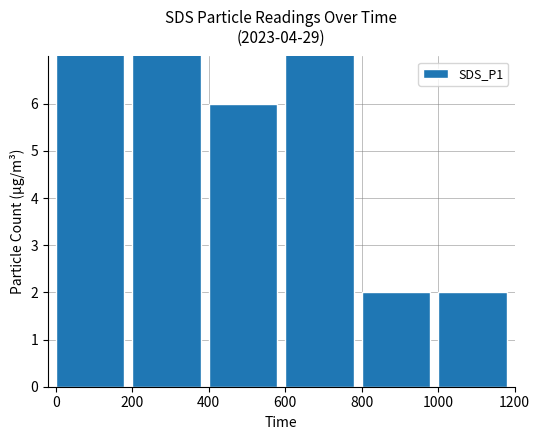

Rank the categories by value from lowest to highest.

800, 1000, 400, 600, 0, 200